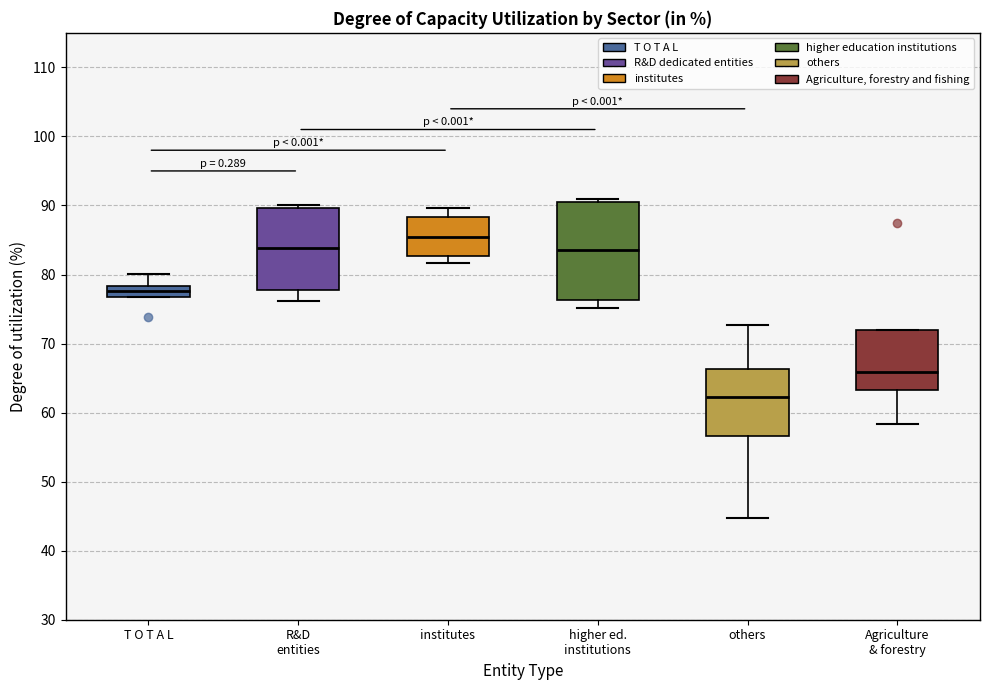

Where does the median line of the box for Agriculture & forestry sit on the y-axis? The values are not printed on the chart, so give them approximately, as read against the axis.

66